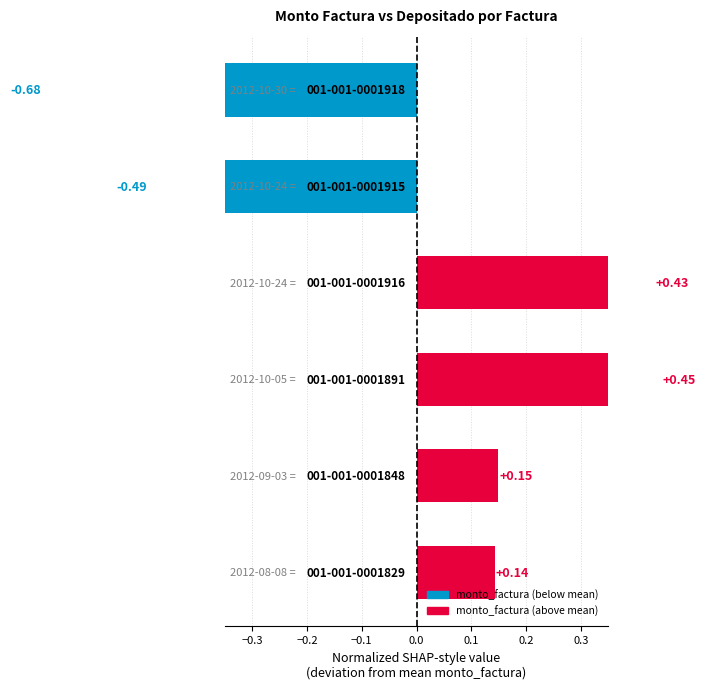

Is it true that the value at 0.0 is 0.2?

False